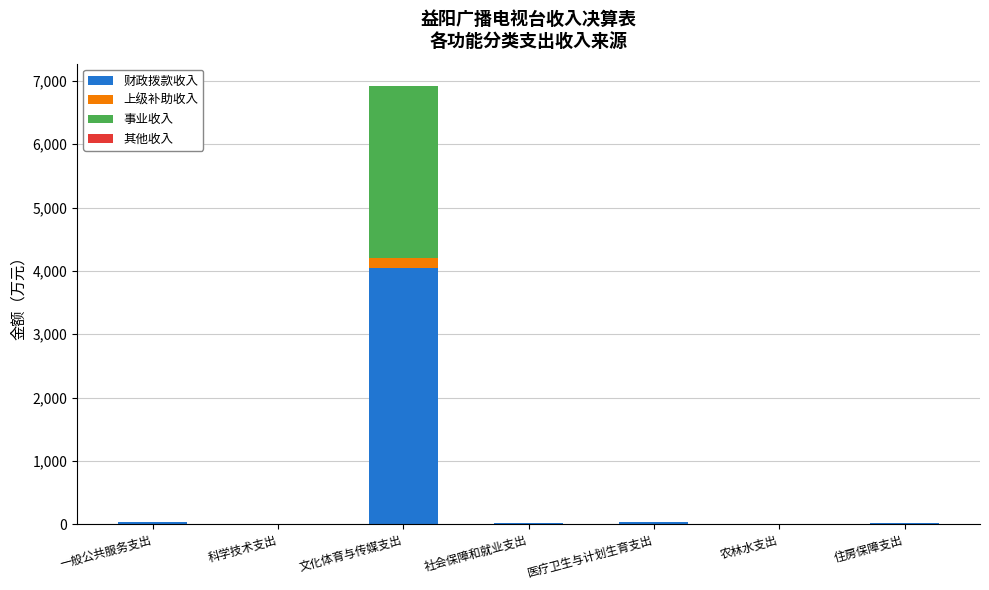

At which category is the sum across all series the highest?

文化体育与传媒支出